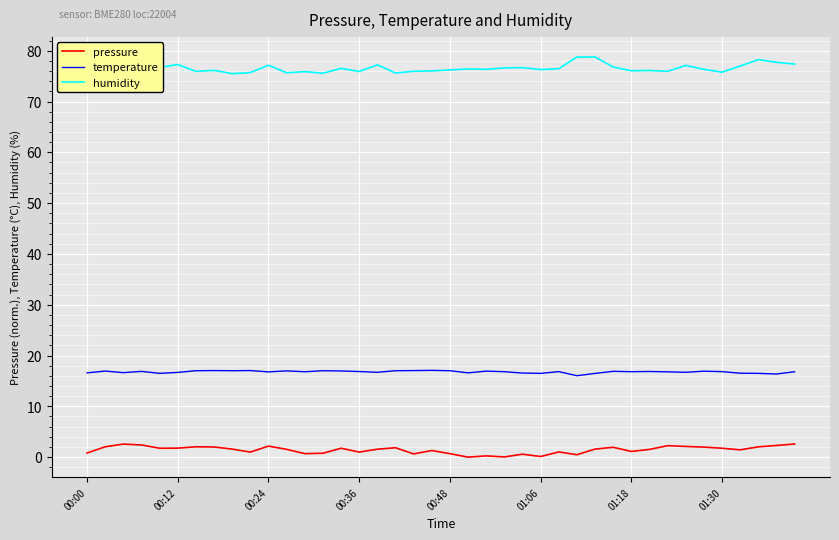

What is the average value of the pressure series?

1.4